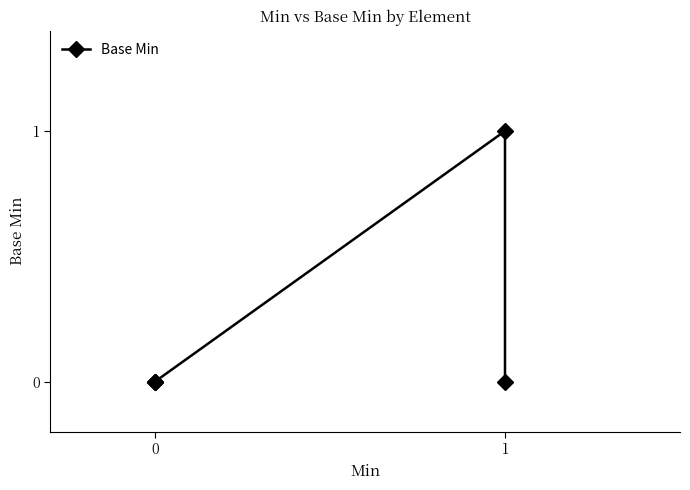

Reading left to right, transcribe all the data shown in this chart.

0=0	1=0	2=0	3=1	4=0